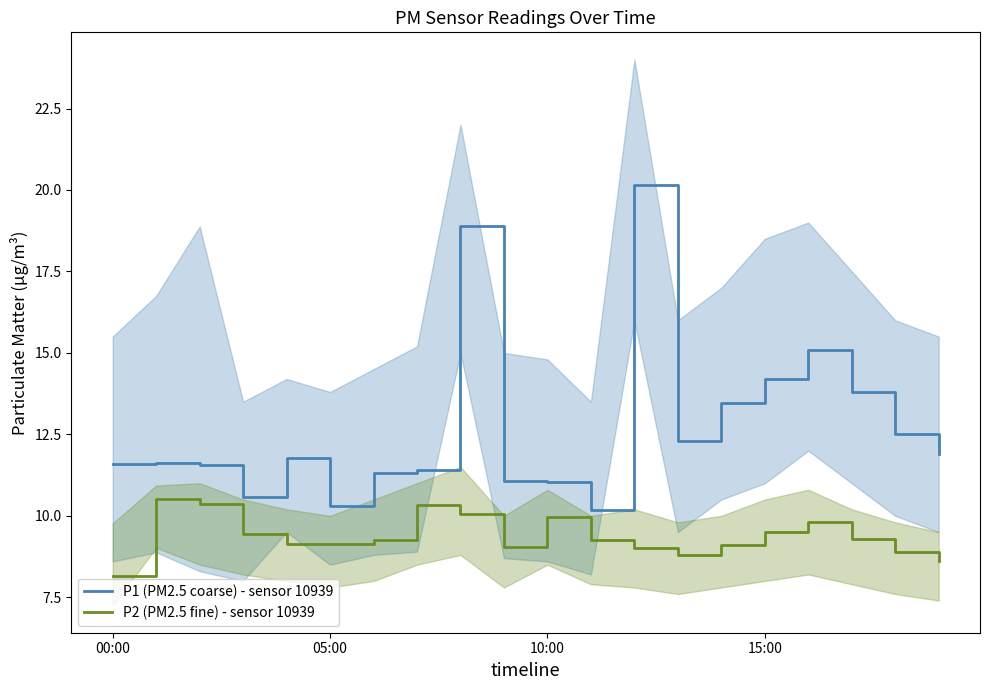

At which label does P2 (PM2.5 fine) - sensor 10939 reach its minimum?

00:00